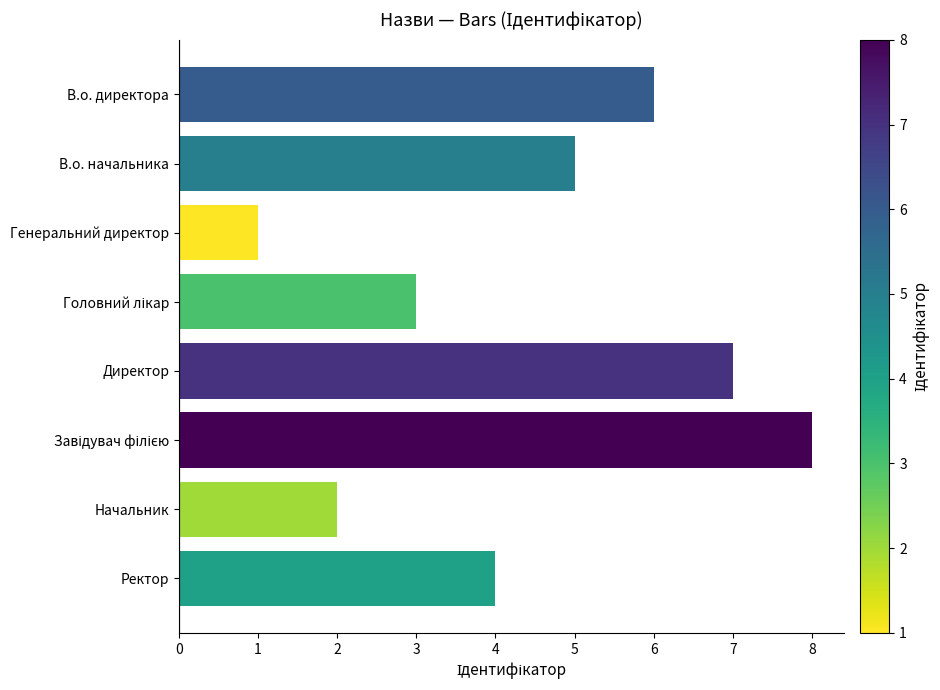

What is the change in value from Генеральний директор to Ректор?

+3